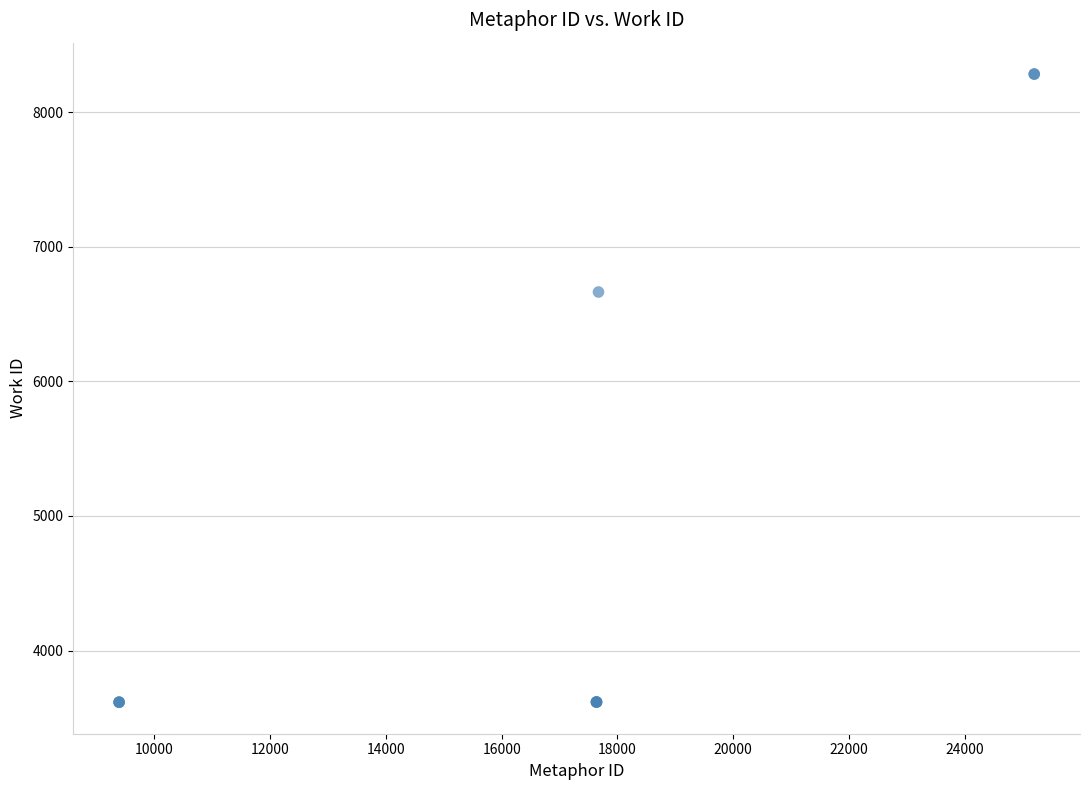

What Y value in the scatter plot is closest to 5950?

6665